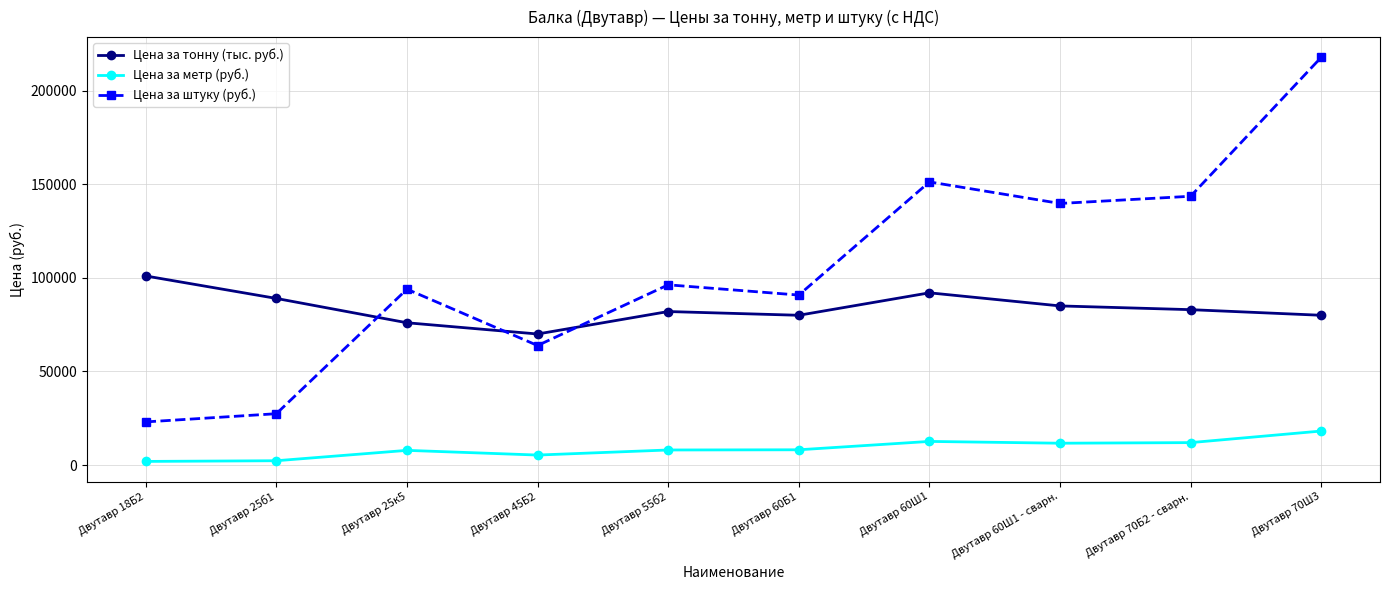

At which label does Цена за метр (руб.) reach its peak?

Двутавр 70Ш3